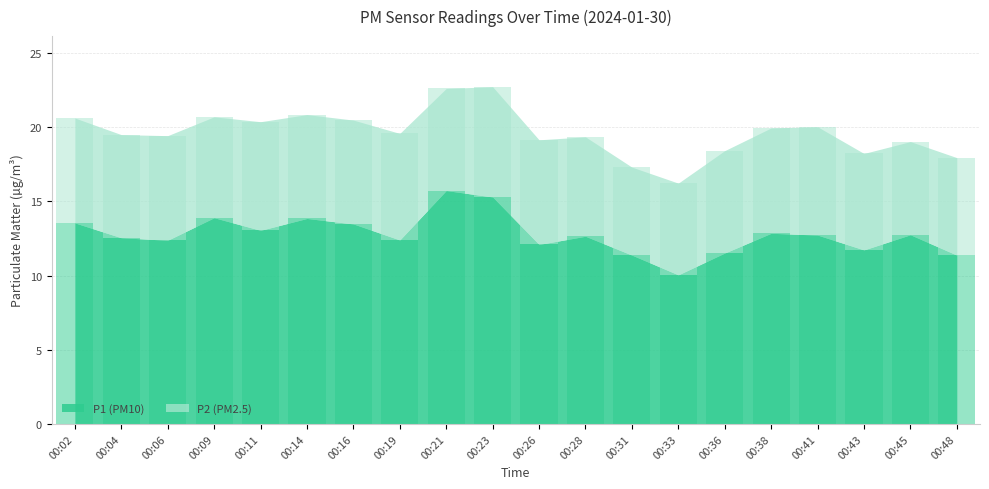

At which label is P1 closest to 12?

00:26